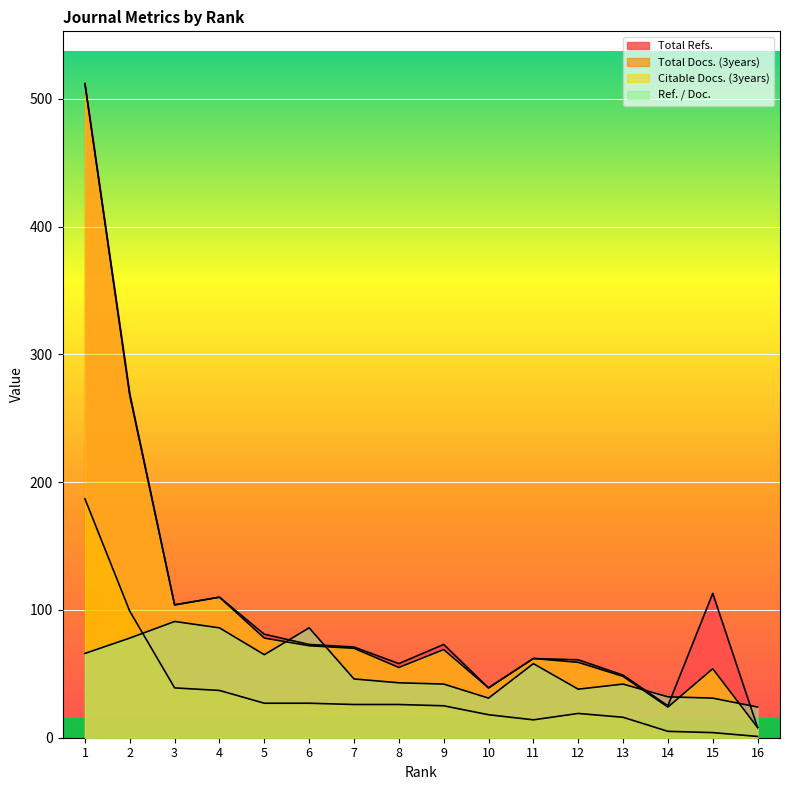

What is the total value across all series at 10?

127